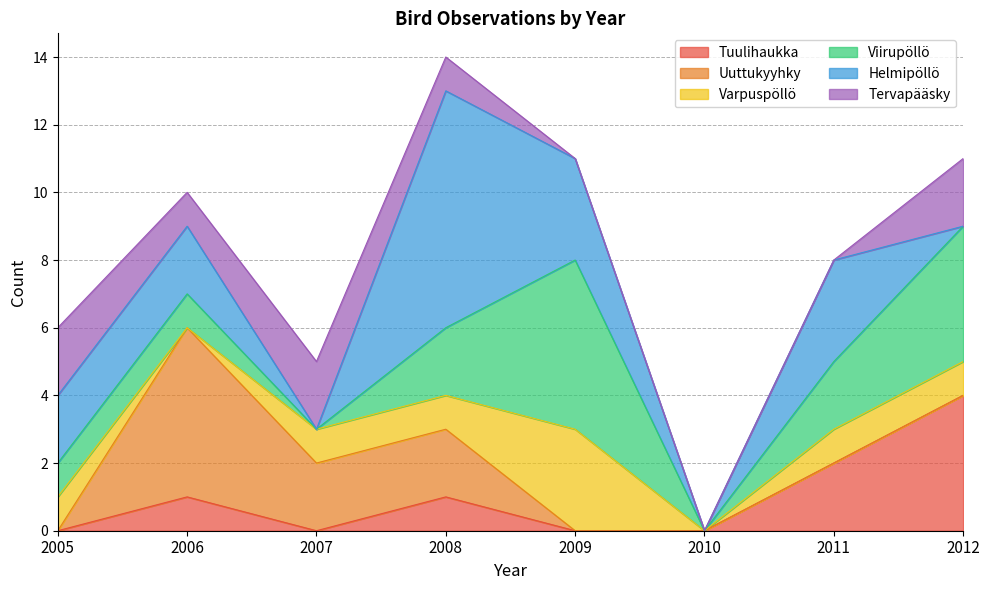

How many Uuttukyyhky values are between 0 and 2?

7